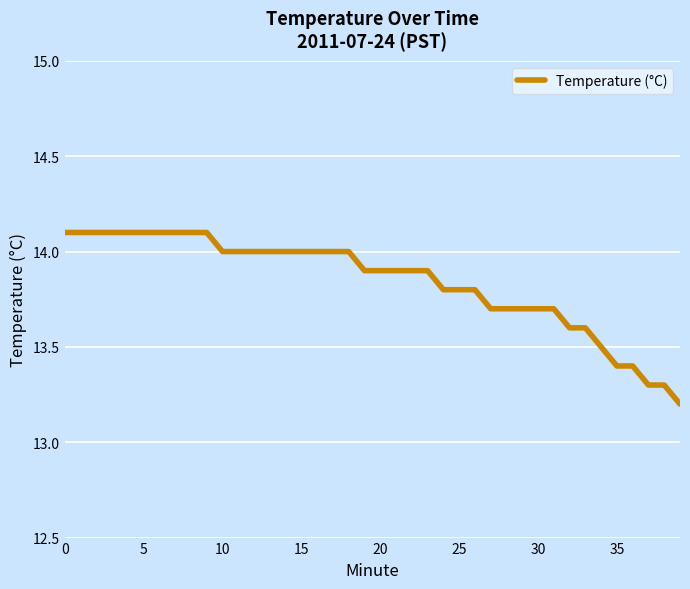

Reading right to left, what are all the values shown in this chart?

13.2	13.3	13.3	13.4	13.4	13.5	13.6	13.6	13.7	13.7	13.7	13.7	13.7	13.8	13.8	13.8	13.9	13.9	13.9	13.9	13.9	14.0	14.0	14.0	14.0	14.0	14.0	14.0	14.0	14.0	14.1	14.1	14.1	14.1	14.1	14.1	14.1	14.1	14.1	14.1